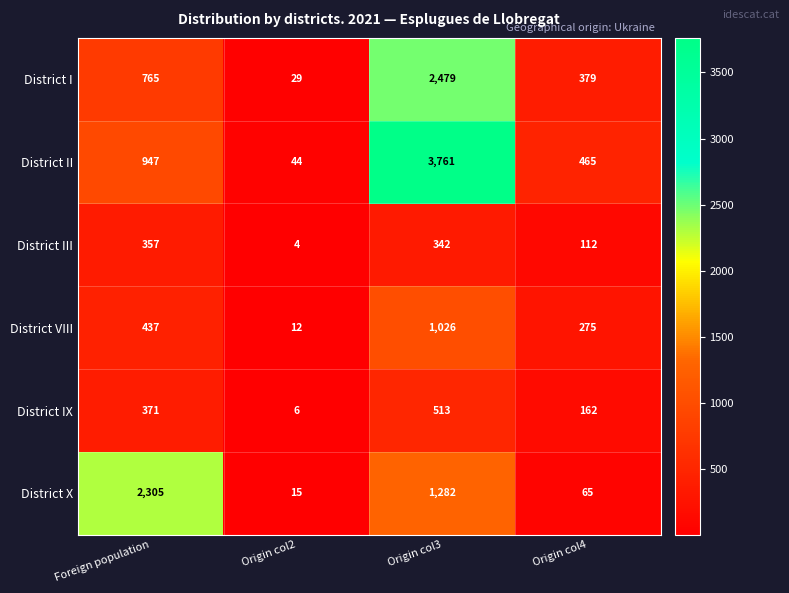

What is the minimum value for District X?

15